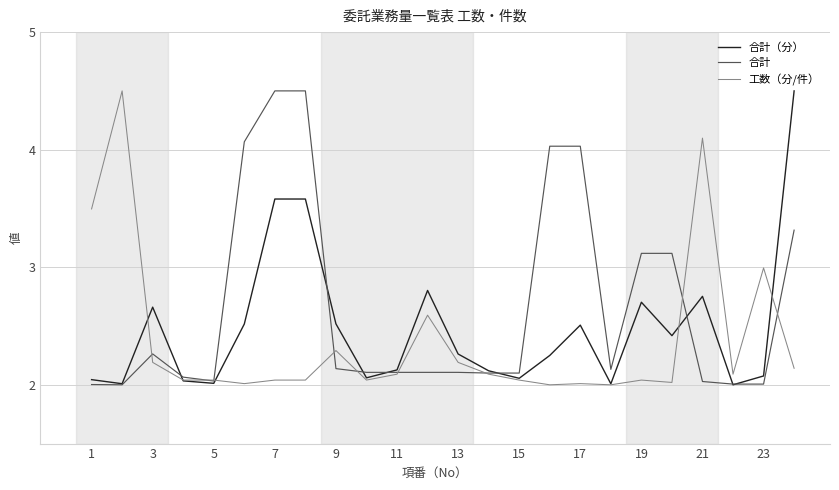

What is the maximum value shown in the chart?

4.5